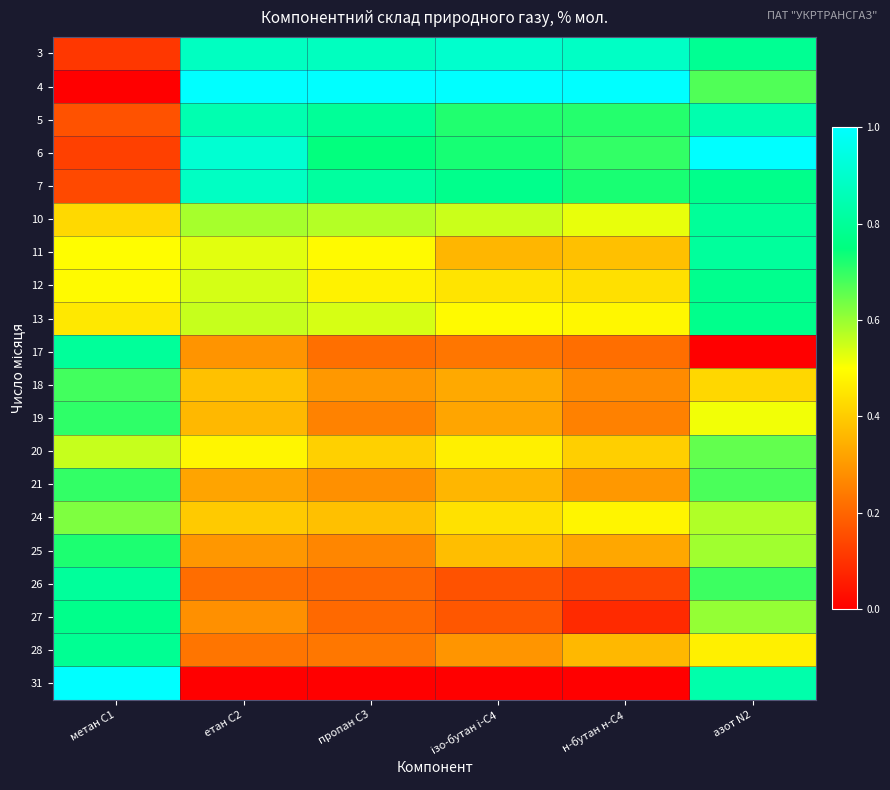

How many series are shown in this chart?

20